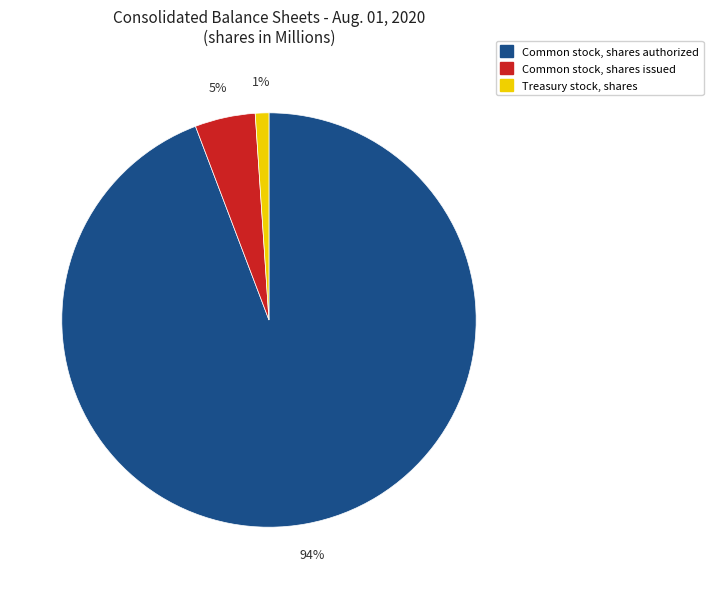

What is the smallest slice in the pie chart?

Treasury stock, shares